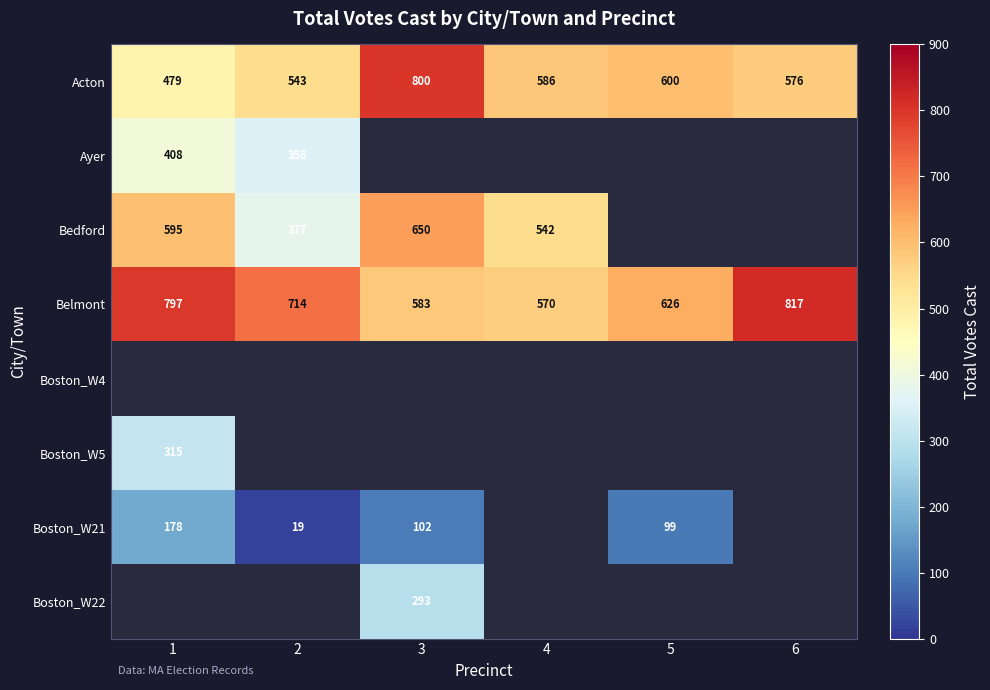

List the labels in order of Belmont value, largest first.

6, 1, 2, 5, 3, 4